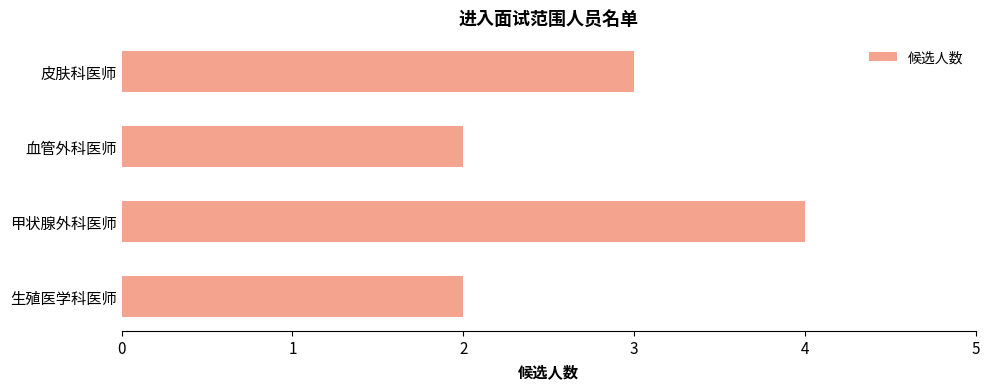

Which category has the highest value across all series?

甲状腺外科医师